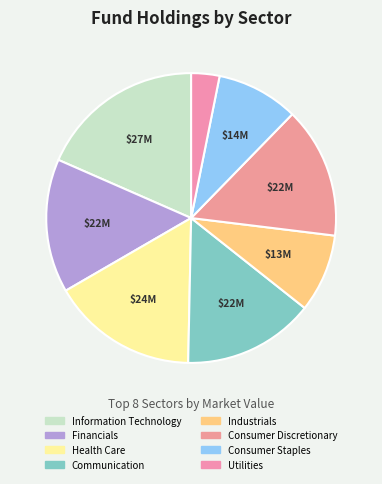

To the nearest percent, what is the difference between the Information Technology and Utilities slice percentages?

15%